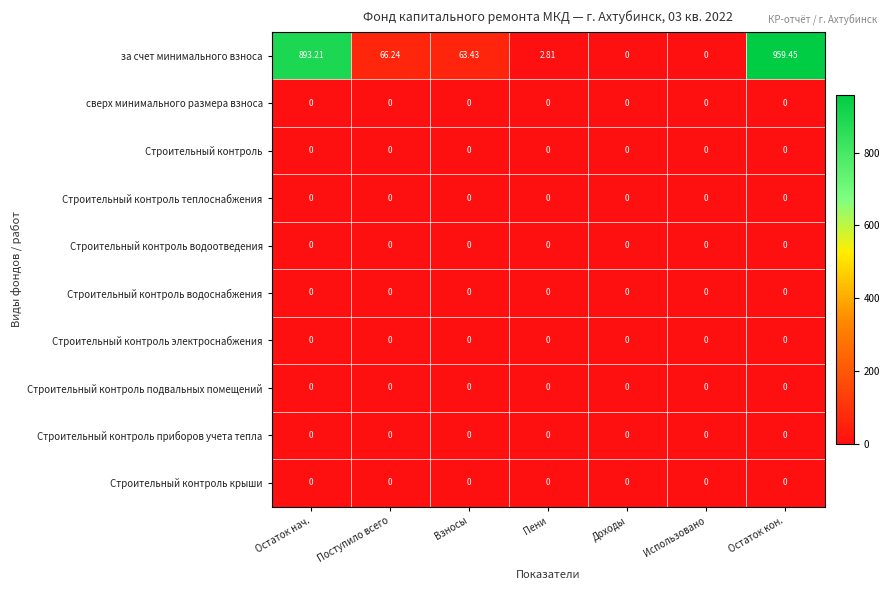

How many distinct data groups are displayed?

10